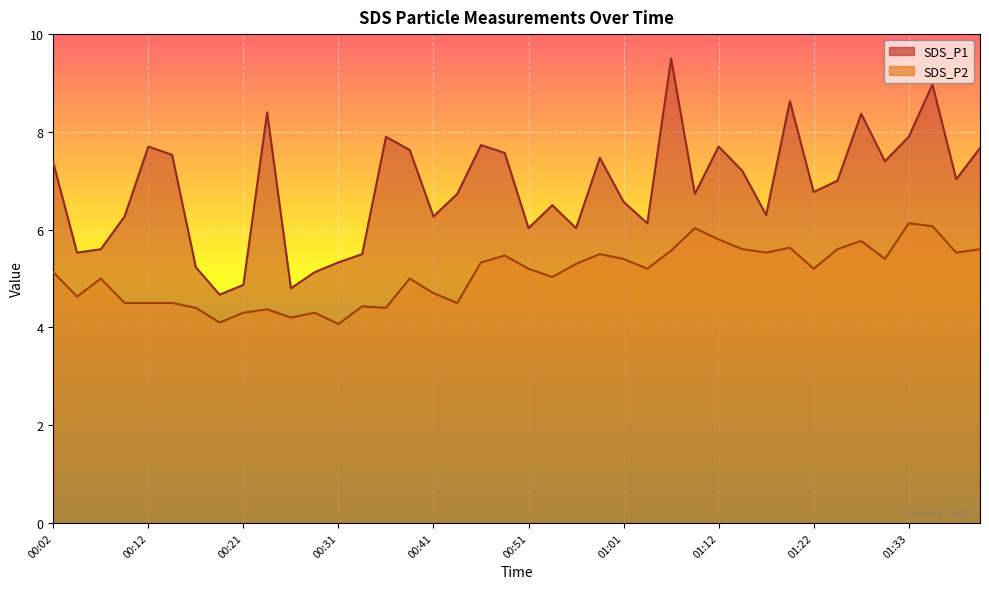

True or false: SDS_P1 and SDS_P2 intersect in this chart.

False